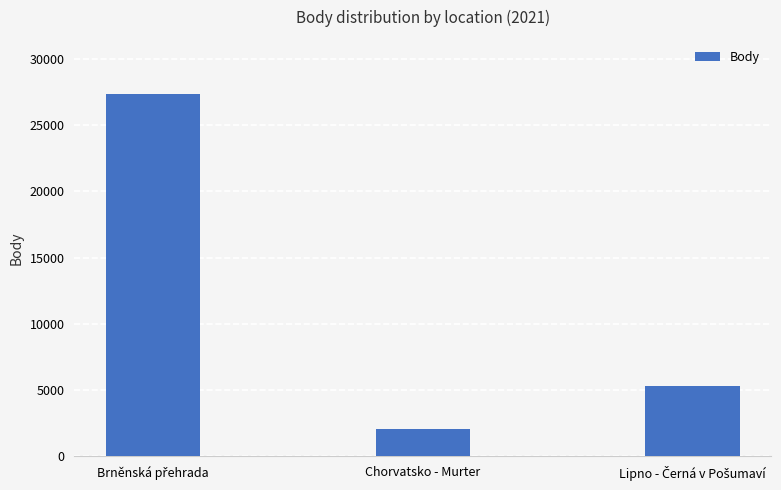

What is the sum of all values?

34705